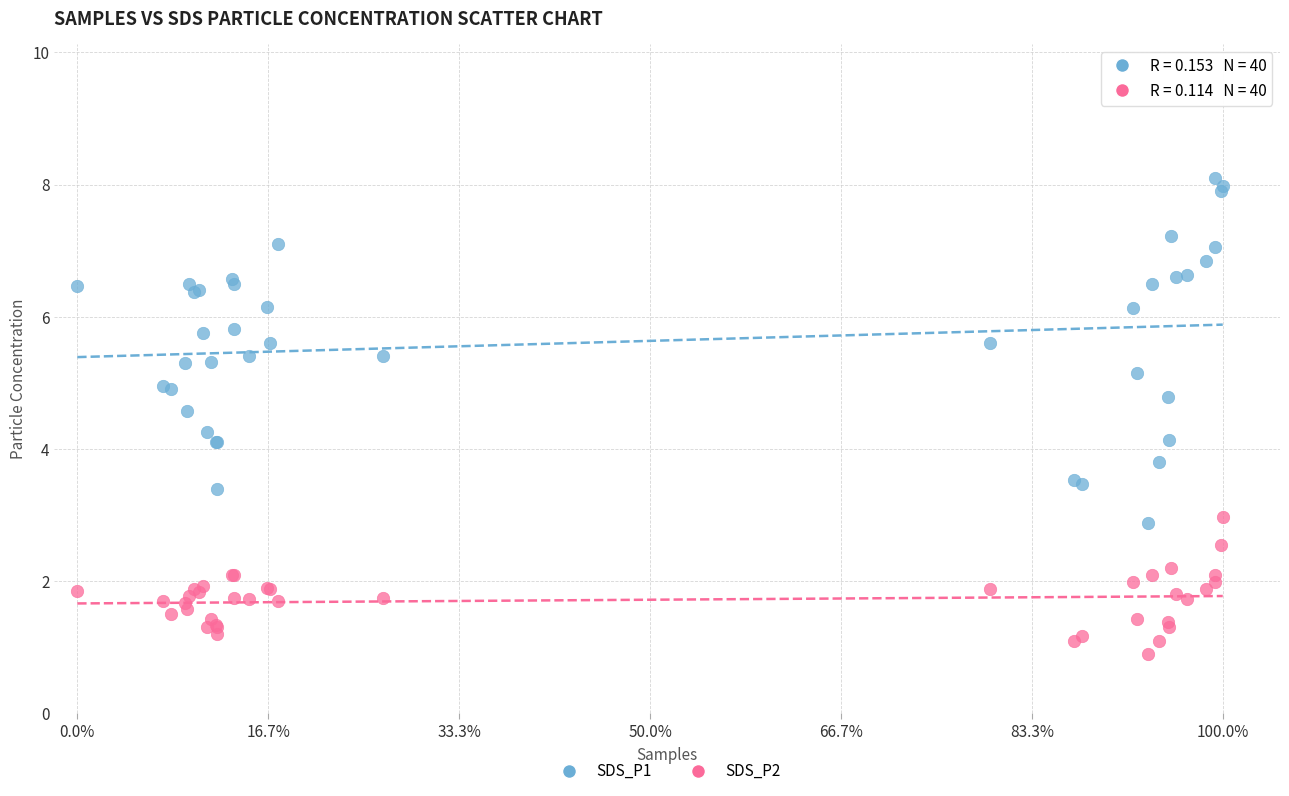

What is the X range (max minus min) for the scatter plot?

1.0